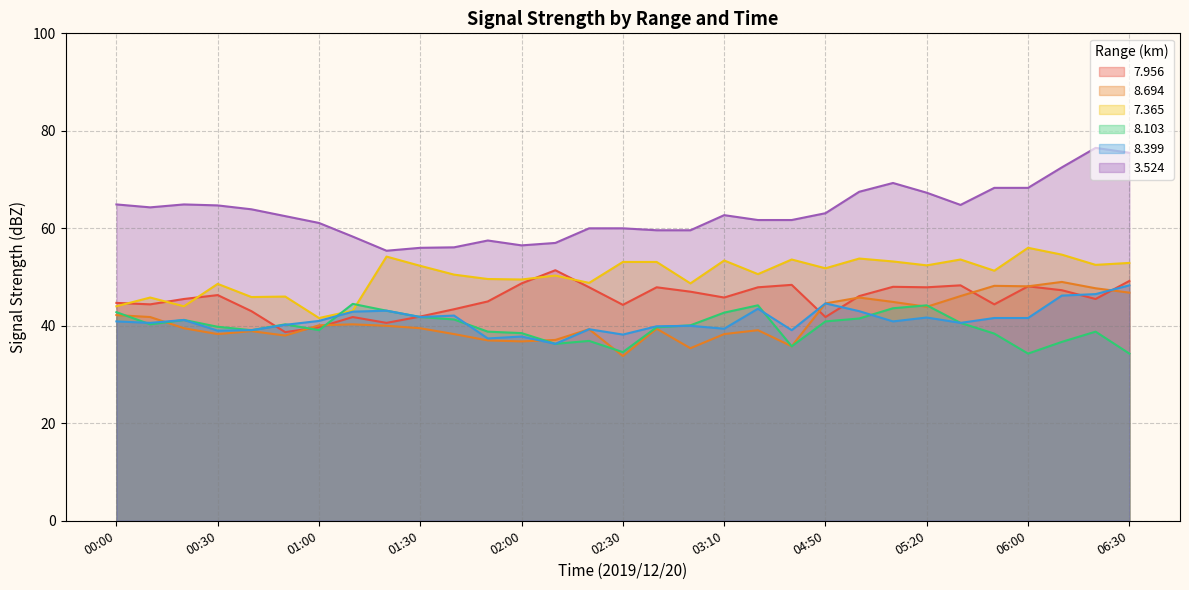

How many values in the   7.956 series exceed 45?

18